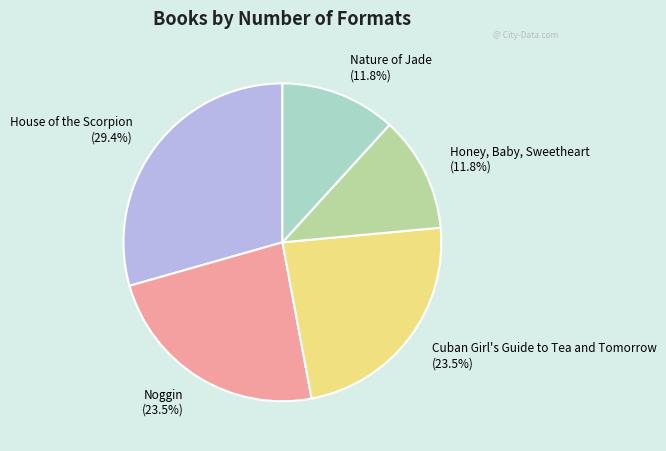

Is the sum of Honey, Baby, Sweetheart and Cuban Girl's Guide to Tea and Tomorrow greater than half?

No